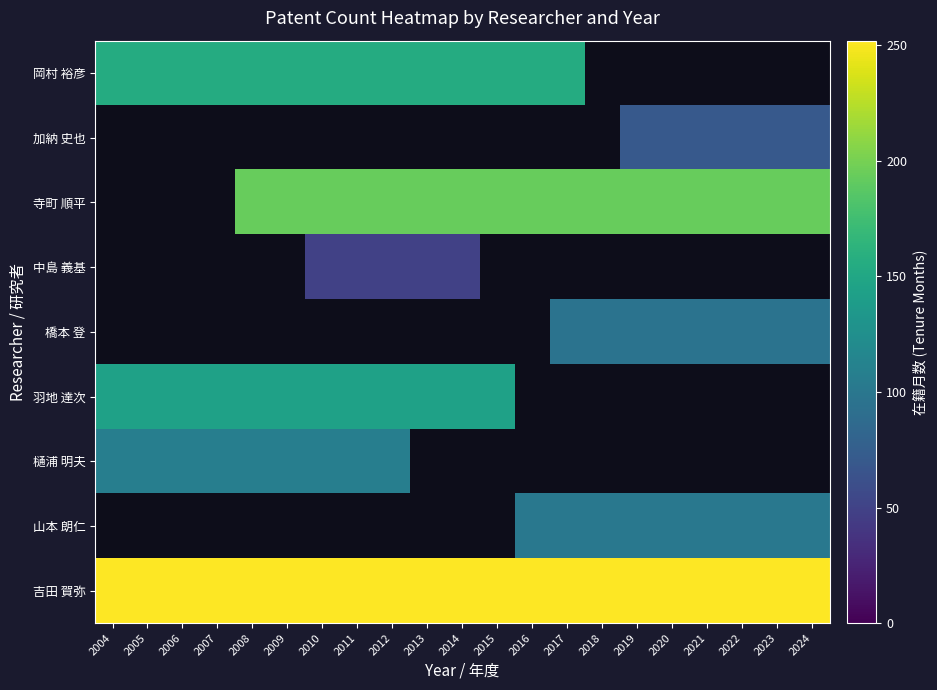

At which category does the chart reach its minimum across all series?

2010